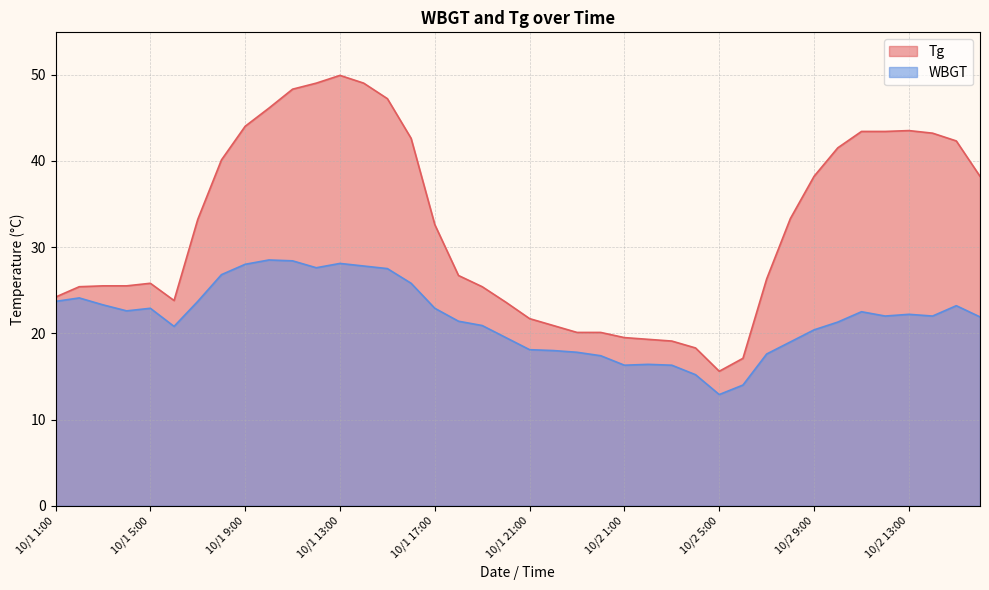

Reading right to left, list all the values displayed in this chart.

Tg: 38.2	42.3	43.2	43.5	43.4	43.4	41.5	38.2	33.3	26.3	17.1	15.6	18.3	19.1	19.3	19.5	20.1	20.1	20.9	21.7	23.6	25.4	26.7	32.6	42.6	47.2	49.0	49.9	49.0	48.3	46.1	44.0	40.1	33.2	23.8	25.8	25.5	25.5	25.4	24.2
WBGT: 21.9	23.2	22.0	22.2	22.0	22.5	21.3	20.4	19.0	17.6	14.0	12.9	15.2	16.3	16.4	16.3	17.4	17.8	18.0	18.1	19.5	20.9	21.4	22.9	25.8	27.5	27.8	28.1	27.6	28.4	28.5	28.0	26.8	23.7	20.8	22.9	22.6	23.3	24.1	23.7